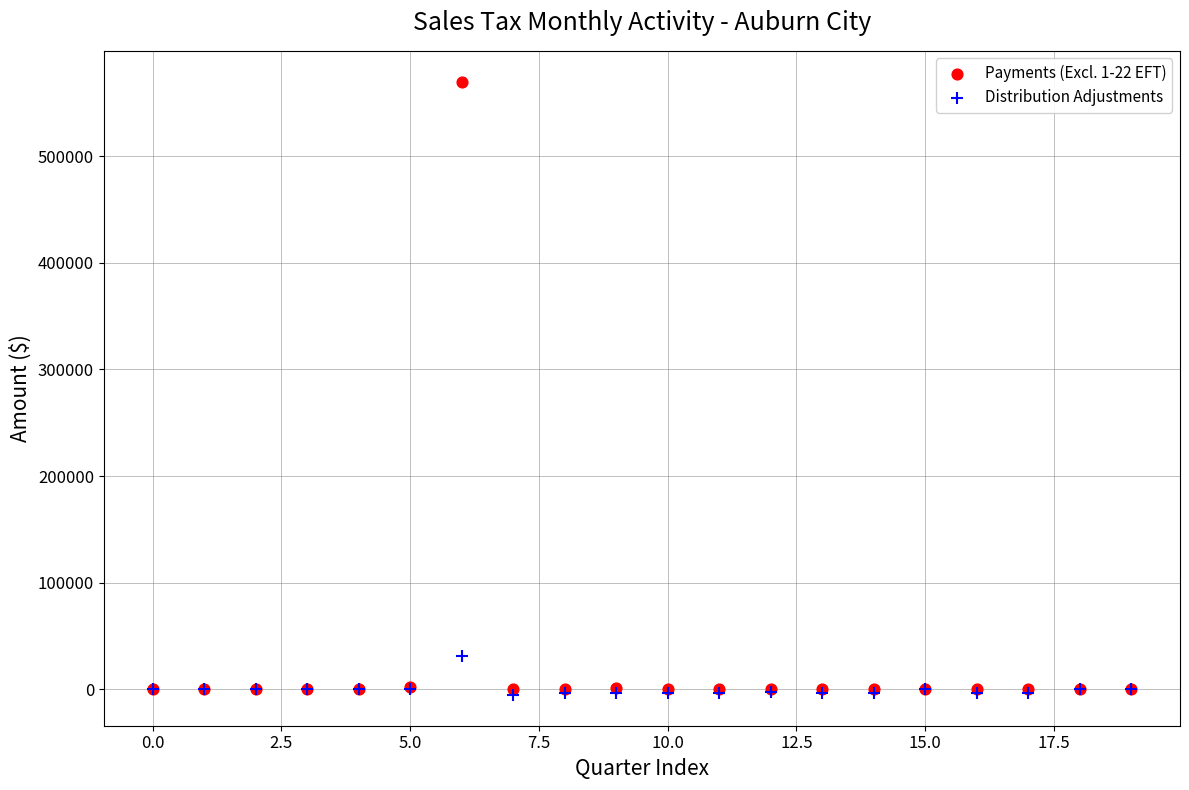

Which series reaches the maximum Y coordinate?

Payments (Excl. 1-22 EFT)